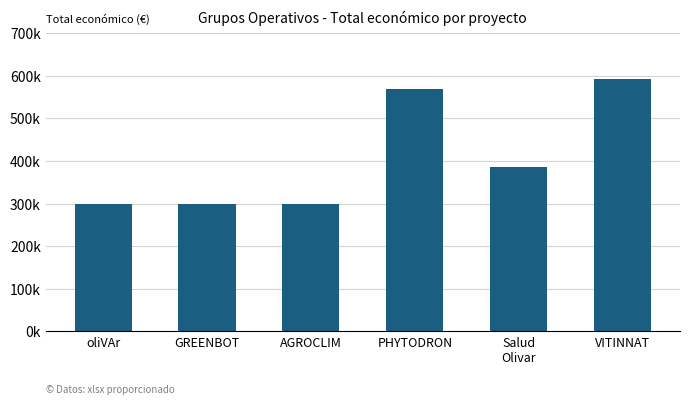

At which category does the chart reach its minimum across all series?

oliVAr